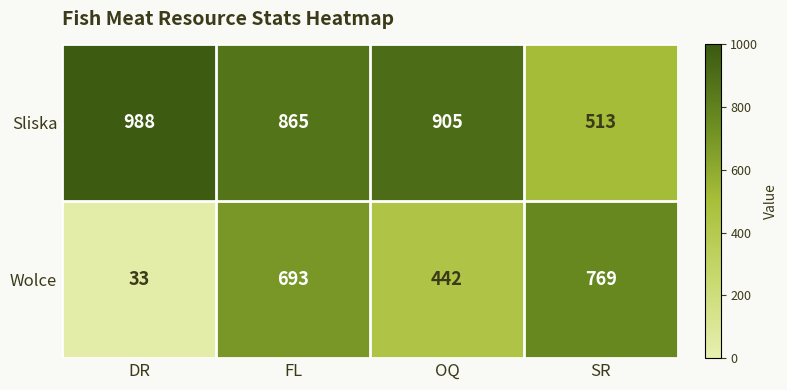

At which category does the chart reach its peak across all series?

DR